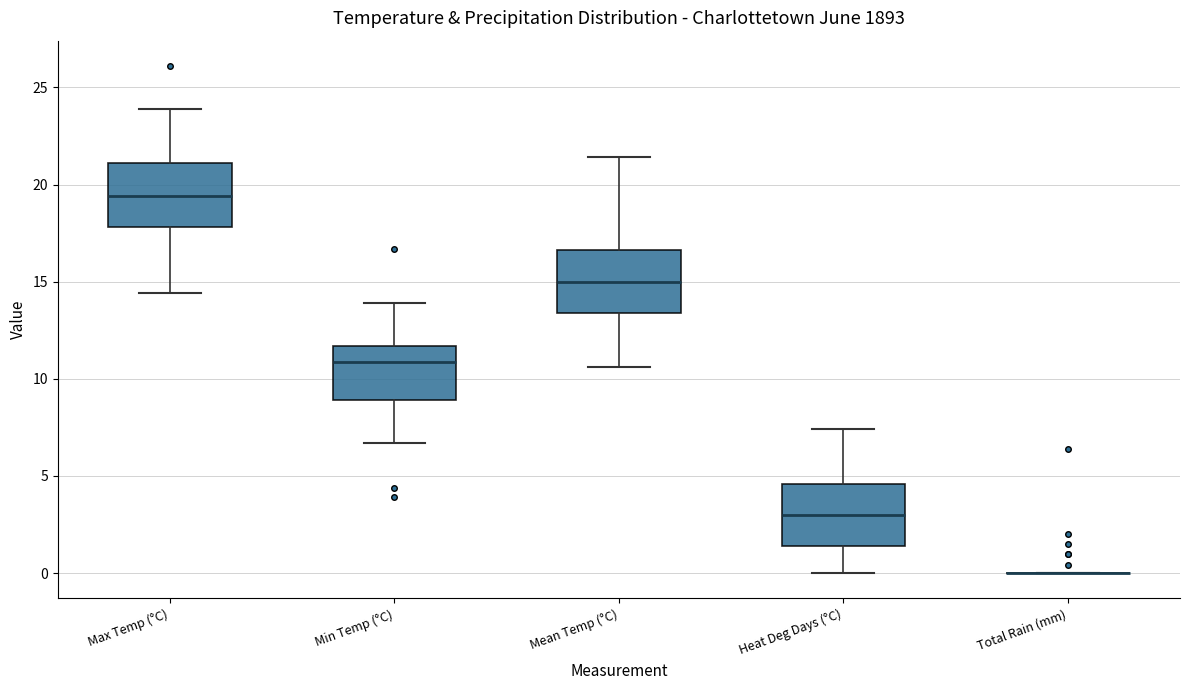

Reading left to right, transcribe this box plot: for each box, give where its median line is, the range the box spans, and where its two whiskers end, as read against the y-axis. The values are not printed on the chart, so give them approximately, as read against the axis.

Max Temp (°C): median 19.5, box 18.0 to 21.0, whiskers 14.5 to 24.0
Min Temp (°C): median 11.0, box 9.0 to 11.5, whiskers 6.5 to 14.0
Mean Temp (°C): median 15.0, box 13.5 to 16.5, whiskers 10.5 to 21.5
Heat Deg Days (°C): median 3.0, box 1.5 to 4.5, whiskers 0.0 to 7.5
Total Rain (mm): box collapsed to a line at 0.0, whiskers 0.0 to 0.0